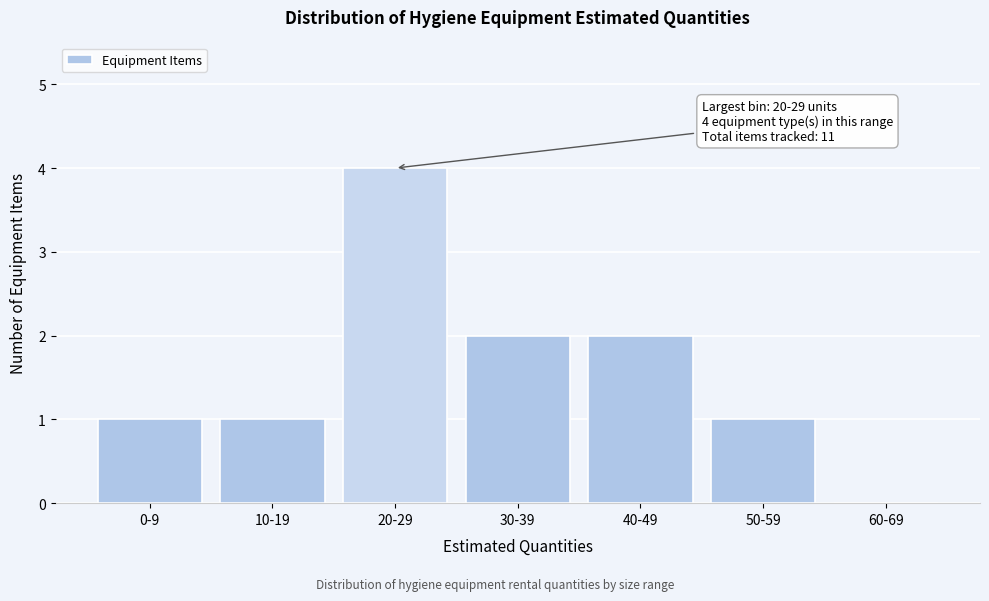

Reading left to right, extract all data points from this chart.

0-9=1	10-19=1	20-29=4	30-39=2	40-49=2	50-59=1	60-69=0